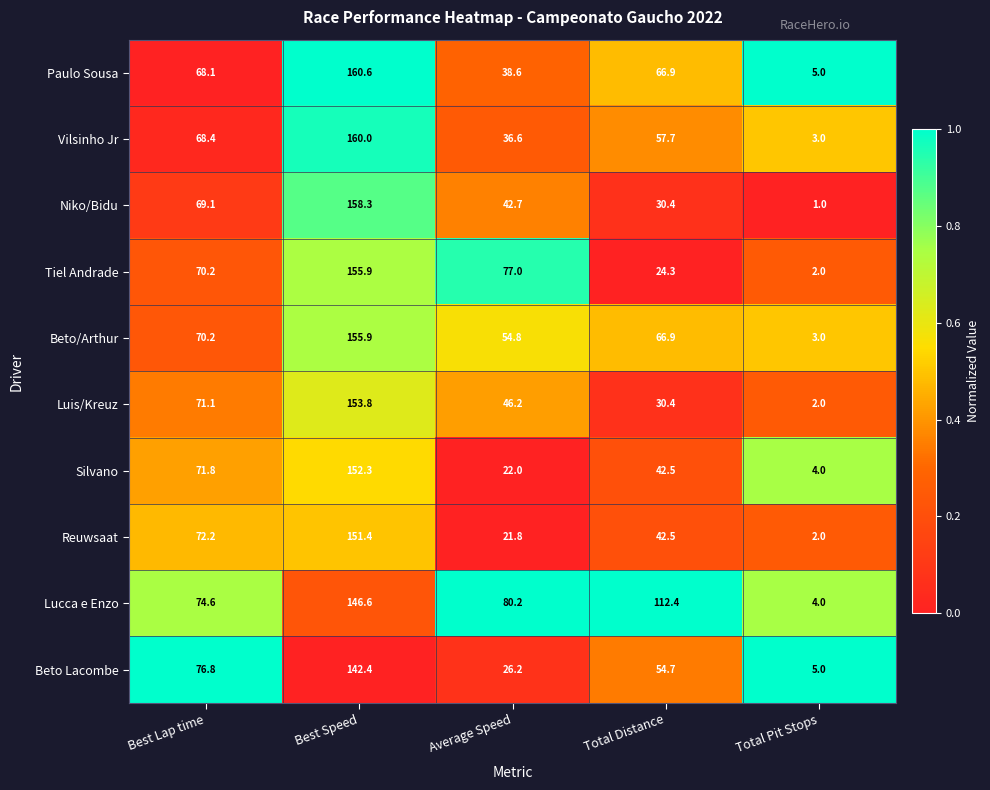

What is the difference between the maximum and second lowest values in the Reuwsaat series?

129.6